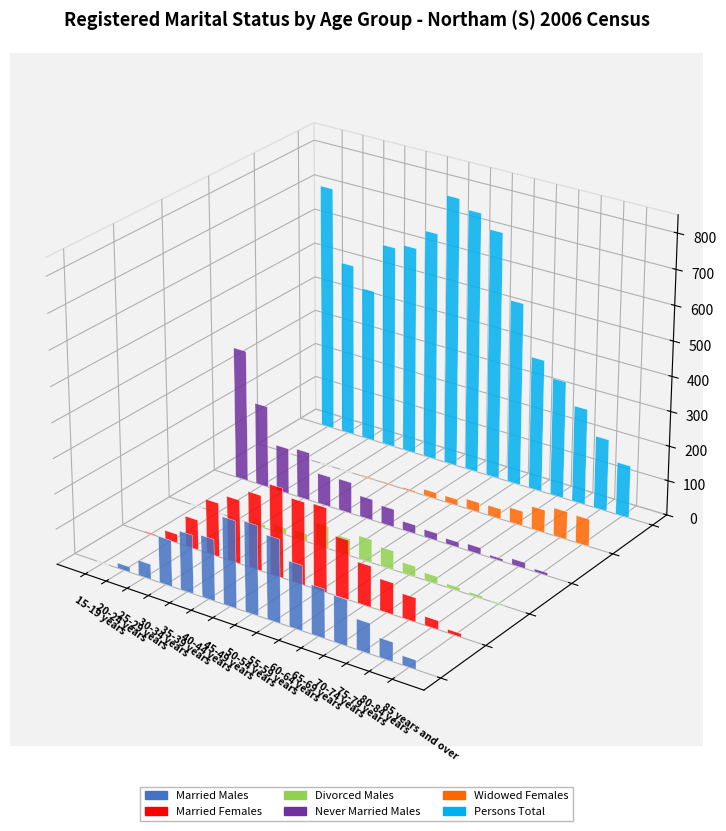

Is it true that Never Married Males equals 4 at 65-69 years?

False